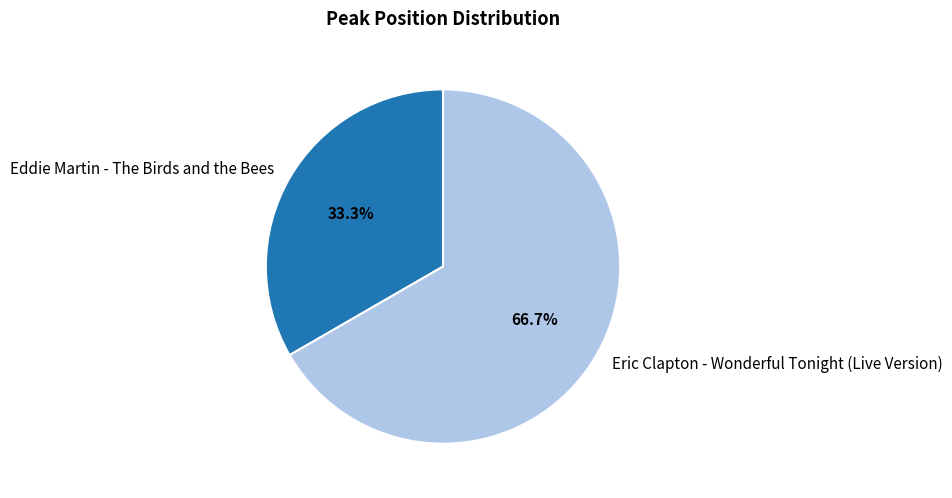

To the nearest percent, what is the average slice percentage?

50%